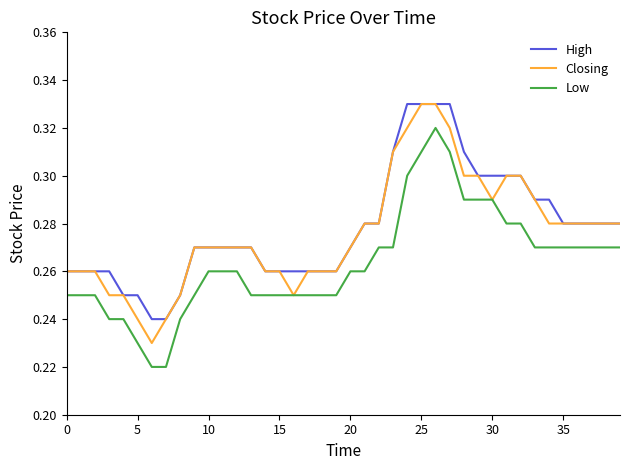

True or false: Low and High cross at least once.

False